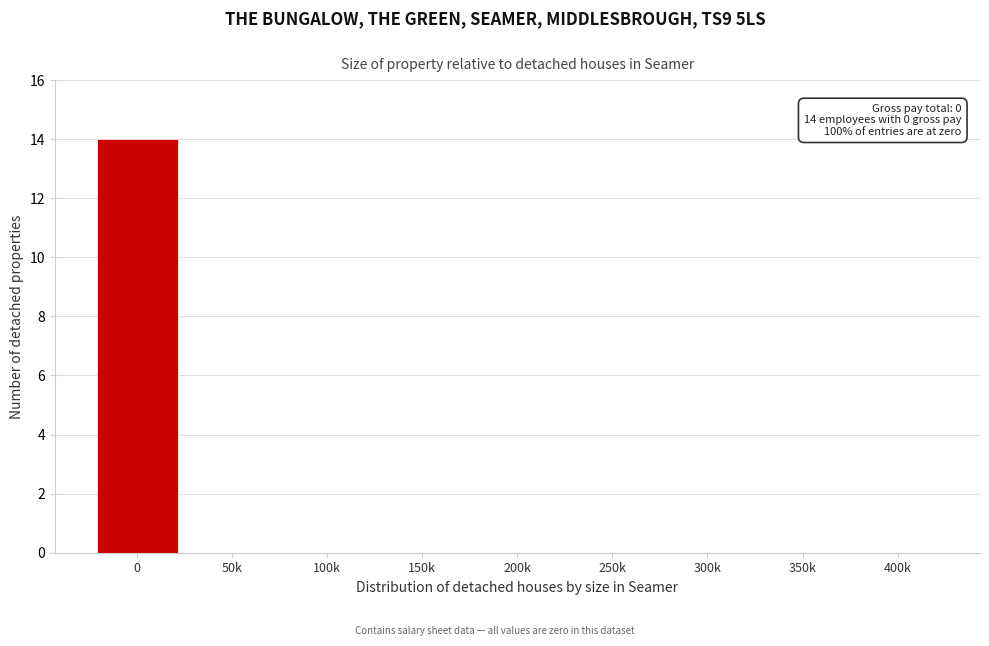

Reading right to left, what are all the values shown in this chart?

400k=0	350k=0	300k=0	250k=0	200k=0	150k=0	100k=0	50k=0	0=14